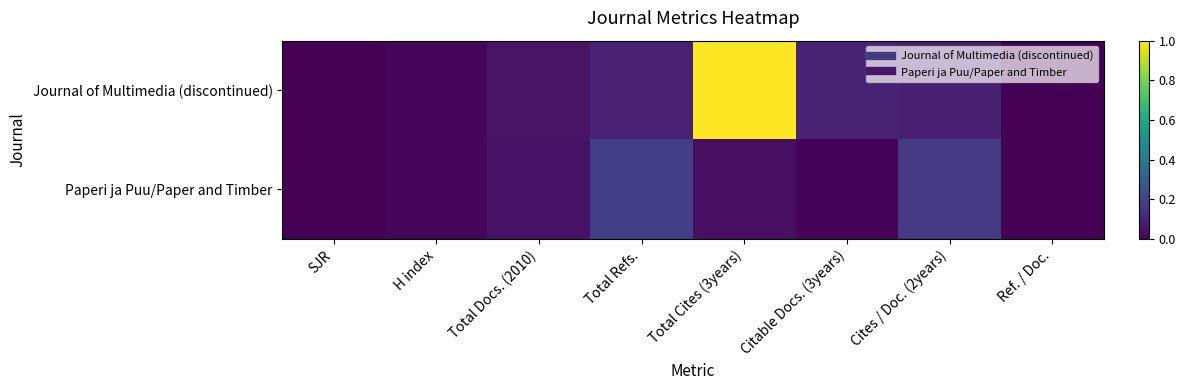

At Ref. / Doc., list the series in order from largest to smallest.

Journal of Multimedia (discontinued), Paperi ja Puu/Paper and Timber